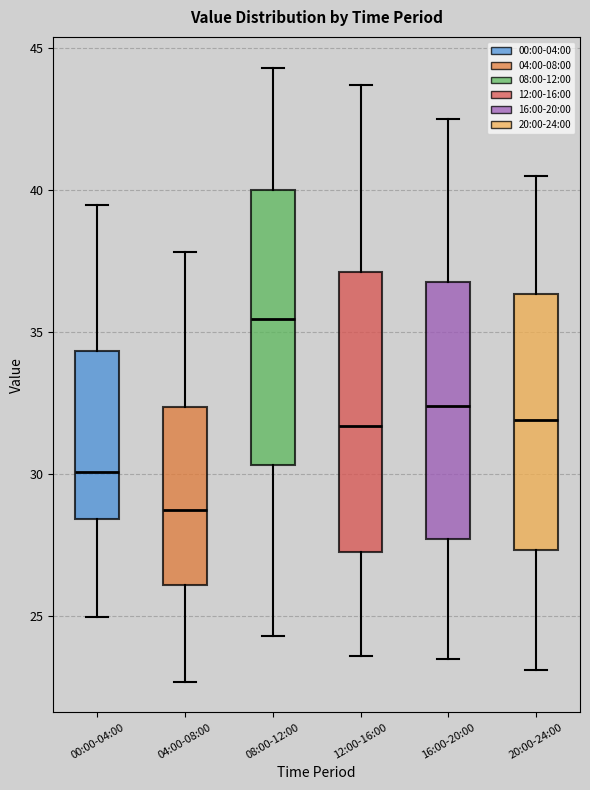

Reading left to right, read every box against the y-axis: the position of its median line, the range the box covers, and the ends of its whiskers. The values are not printed on the chart, so give them approximately, as read against the axis.

00:00-04:00: median 30.0, box 28.5 to 34.5, whiskers 25.0 to 39.5
04:00-08:00: median 29.0, box 26.0 to 32.5, whiskers 22.5 to 38.0
08:00-12:00: median 35.5, box 30.5 to 40.0, whiskers 24.5 to 44.5
12:00-16:00: median 31.5, box 27.5 to 37.0, whiskers 23.5 to 43.5
16:00-20:00: median 32.5, box 27.5 to 37.0, whiskers 23.5 to 42.5
20:00-24:00: median 32.0, box 27.5 to 36.5, whiskers 23.0 to 40.5